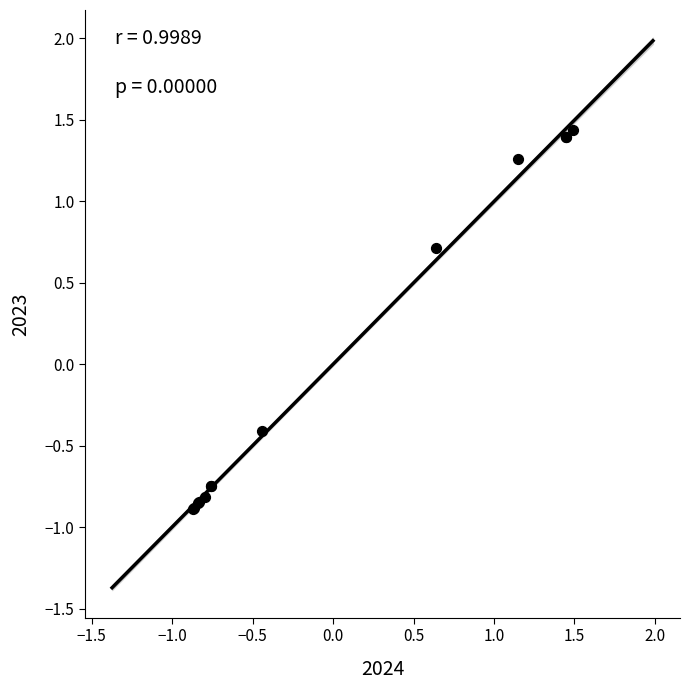

What Y value in the scatter plot is closest to 0?

-0.4